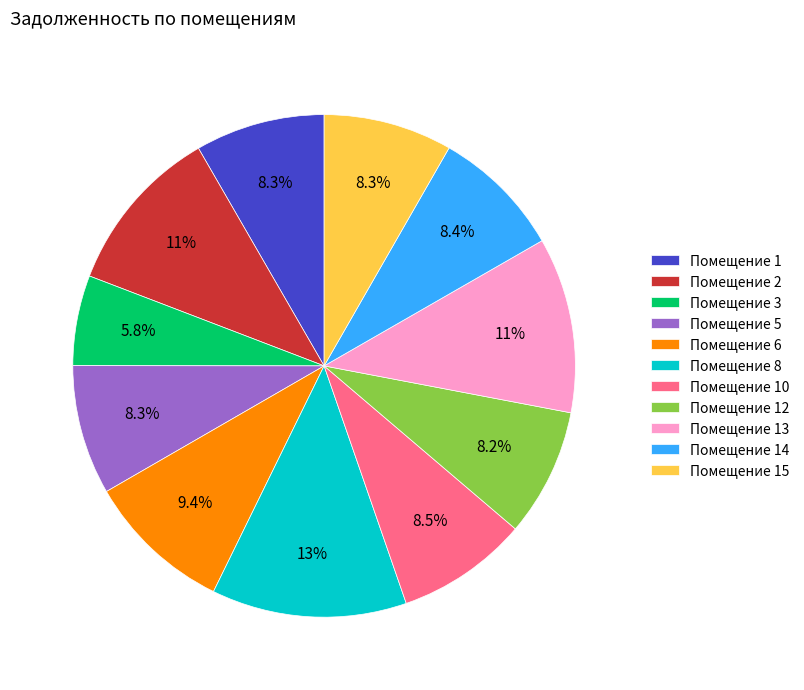

Count the number of slices in the pie.

11